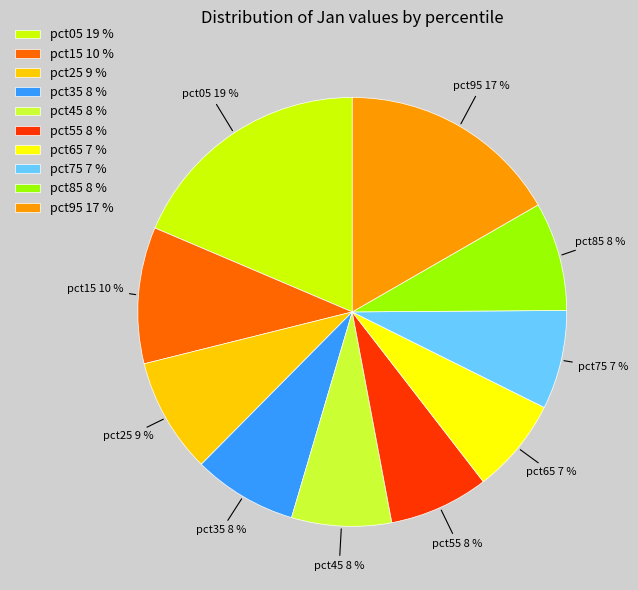

Which has a higher value, pct05 or pct65?

pct05